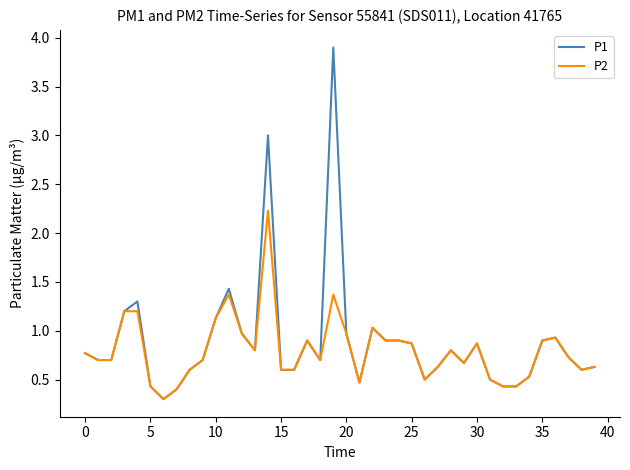

What is the smallest value displayed?

0.3